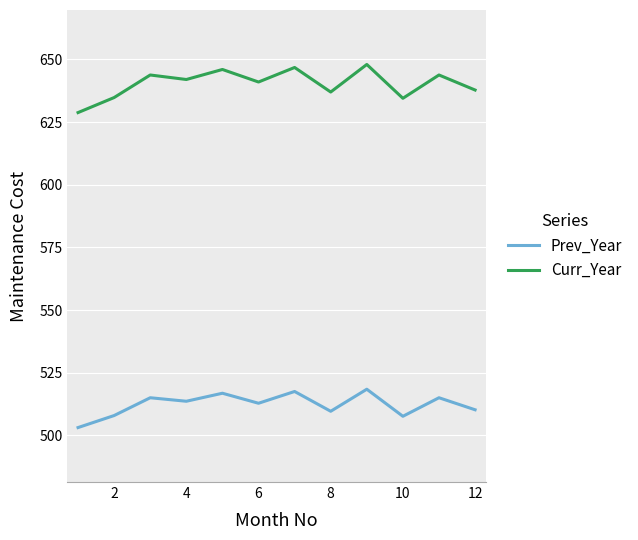

What is the difference between the maximum and minimum values in the Prev_Year series?

15.3